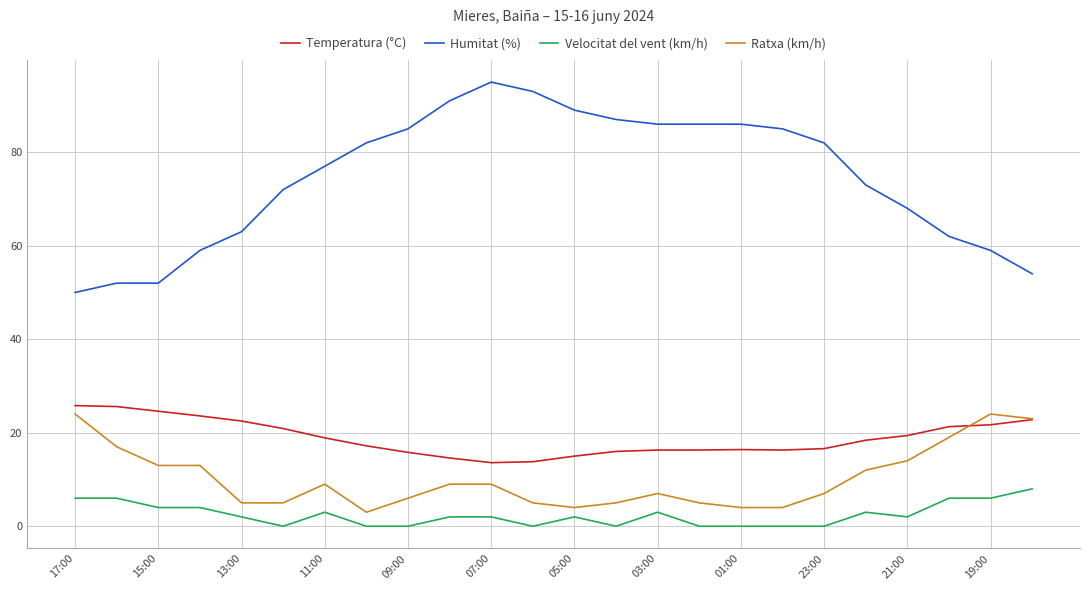

What is the greatest value displayed?

95.0